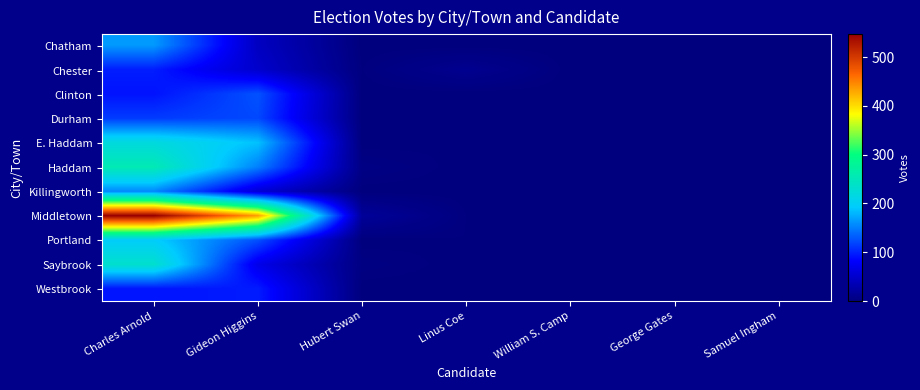

Which series has the largest range (max minus min)?

Middletown